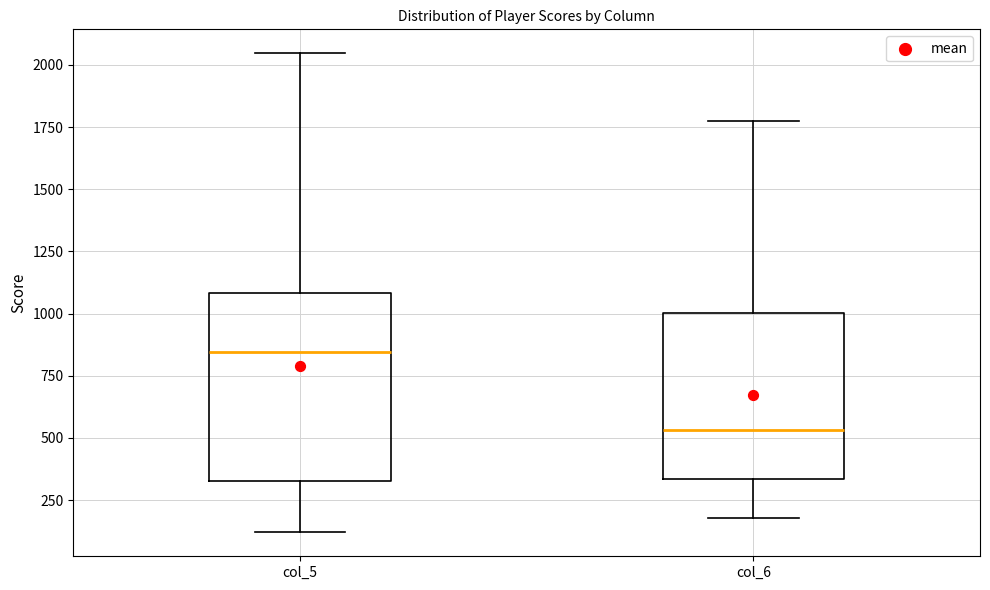

Reading left to right, read every box against the y-axis: the position of its median line, the range the box covers, and the ends of its whiskers. The values are not printed on the chart, so give them approximately, as read against the axis.

col_5: median 850, box 350 to 1100, whiskers 100 to 2050
col_6: median 550, box 350 to 1000, whiskers 200 to 1750